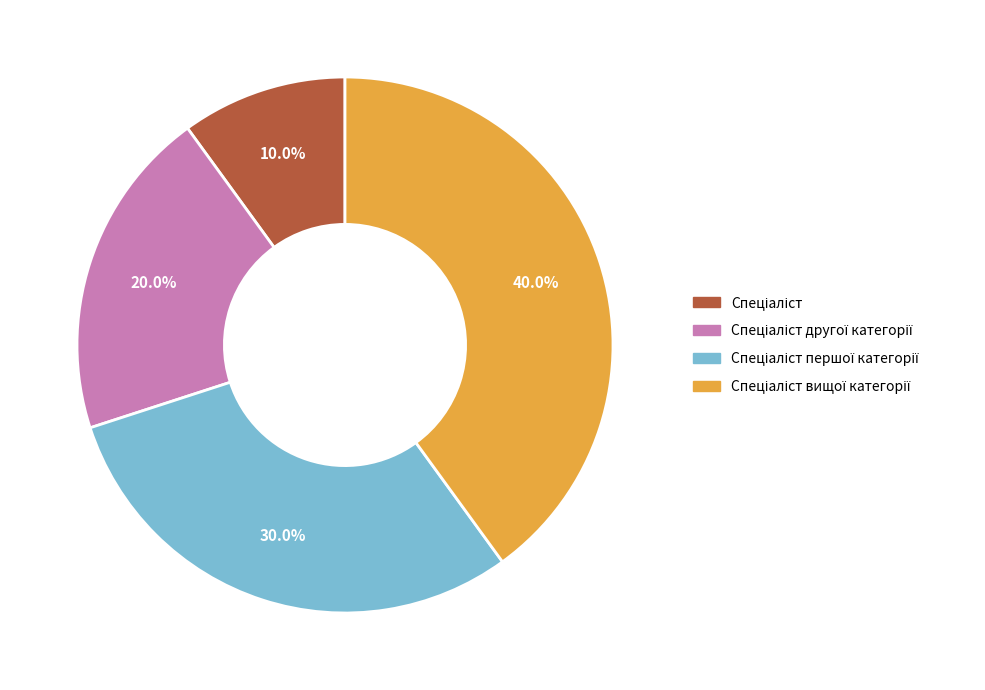

Is there any slice that represents more than half of the pie?

No